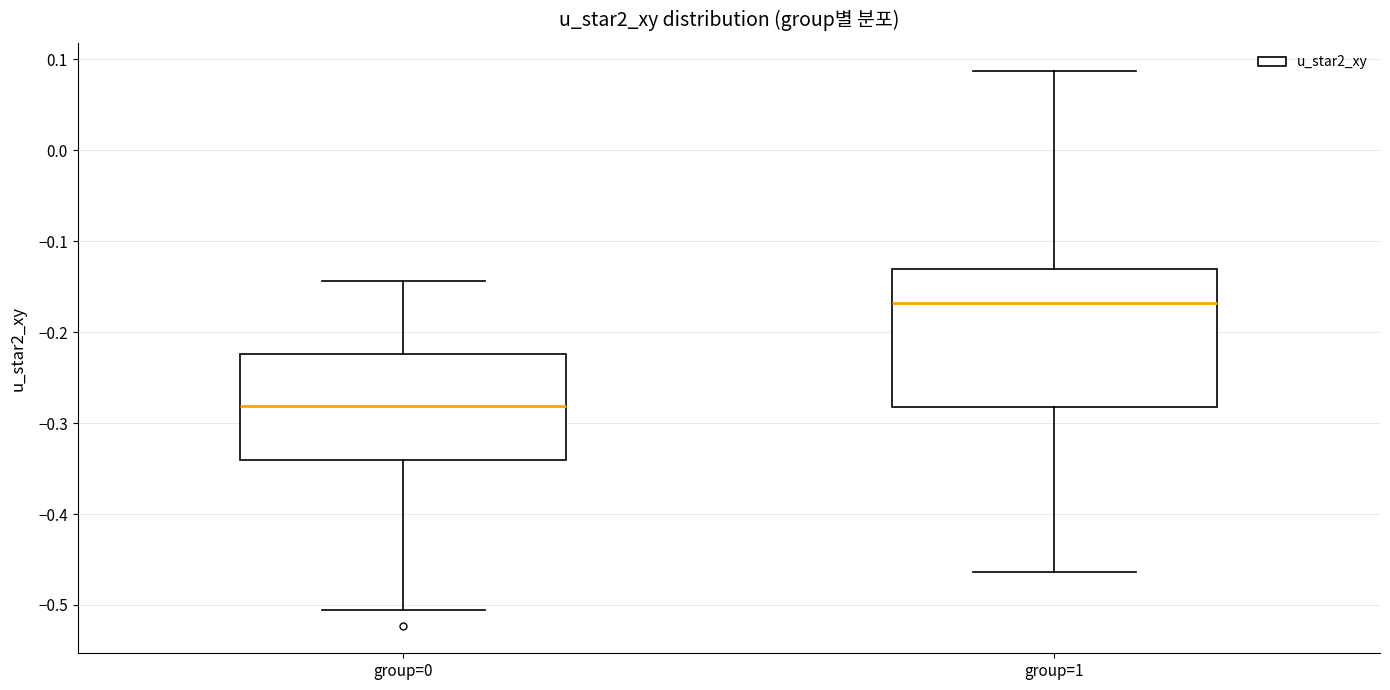

Where does the lower whisker of the box for group=0 end on the y-axis? The values are not printed on the chart, so give them approximately, as read against the axis.

-0.51